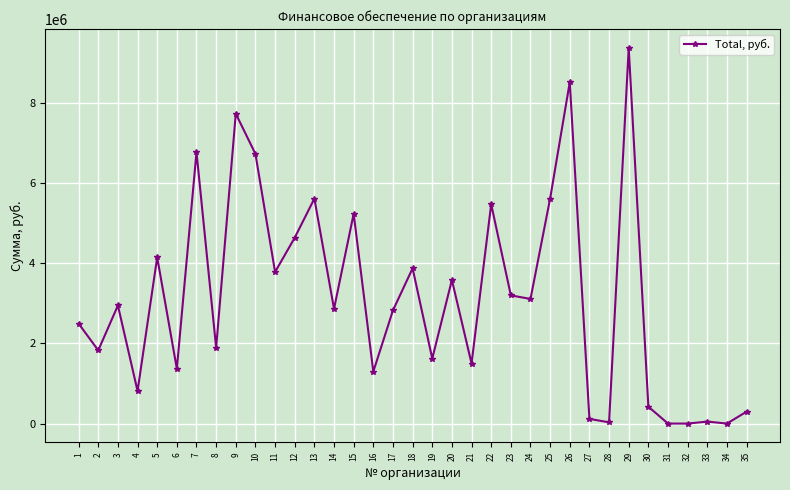

What is the approximate value at 19?

1622892.6